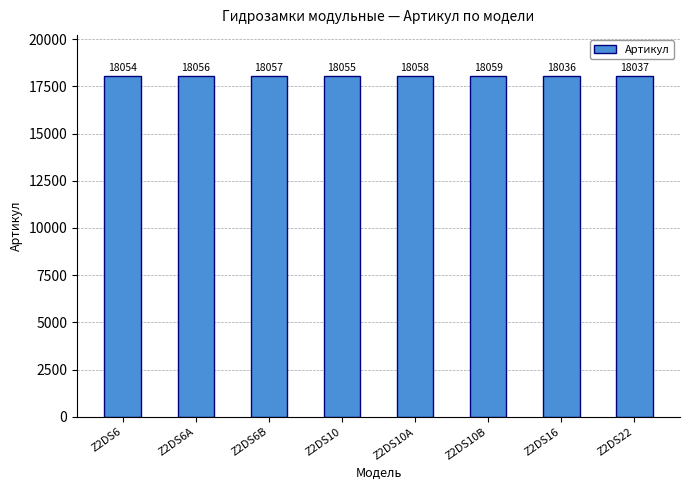

Is it true that the value at Z2DS10B is 18059?

True